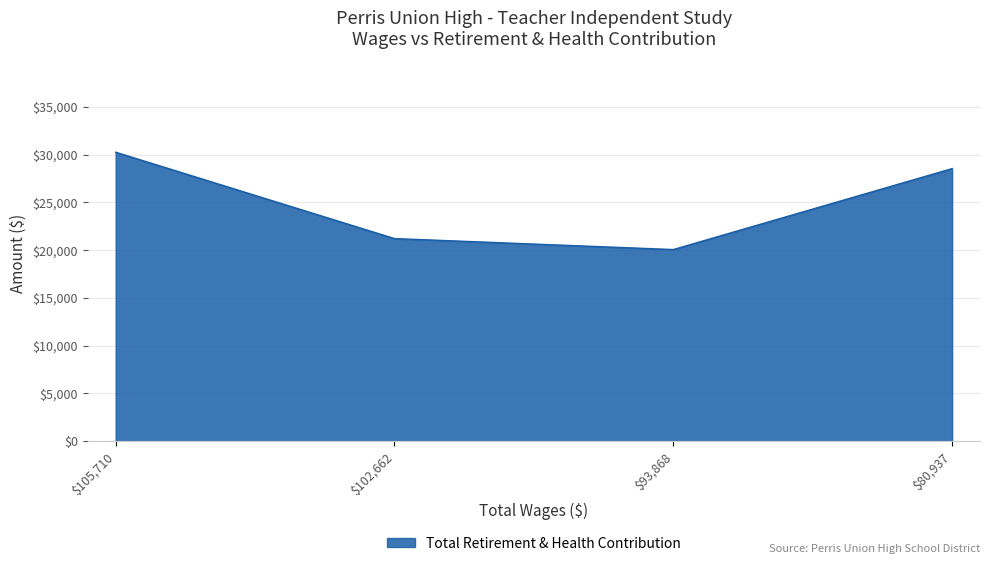

Where is the first local minimum?

$93,868